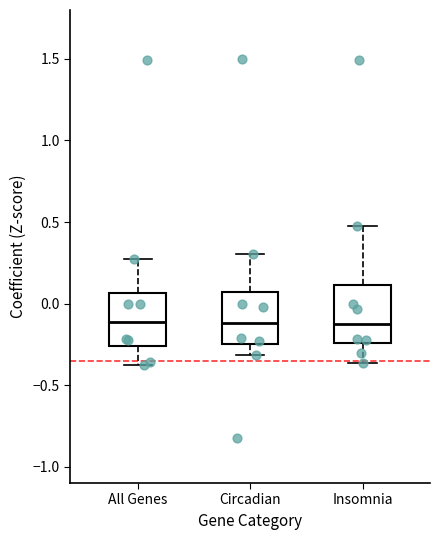

Reading left to right, read every box against the y-axis: the position of its median line, the range the box covers, and the ends of its whiskers. The values are not printed on the chart, so give them approximately, as read against the axis.

All Genes: median -0.10, box -0.25 to 0.05, whiskers -0.40 to 0.30
Circadian: median -0.10, box -0.25 to 0.05, whiskers -0.30 to 0.30
Insomnia: median -0.10, box -0.25 to 0.10, whiskers -0.35 to 0.45